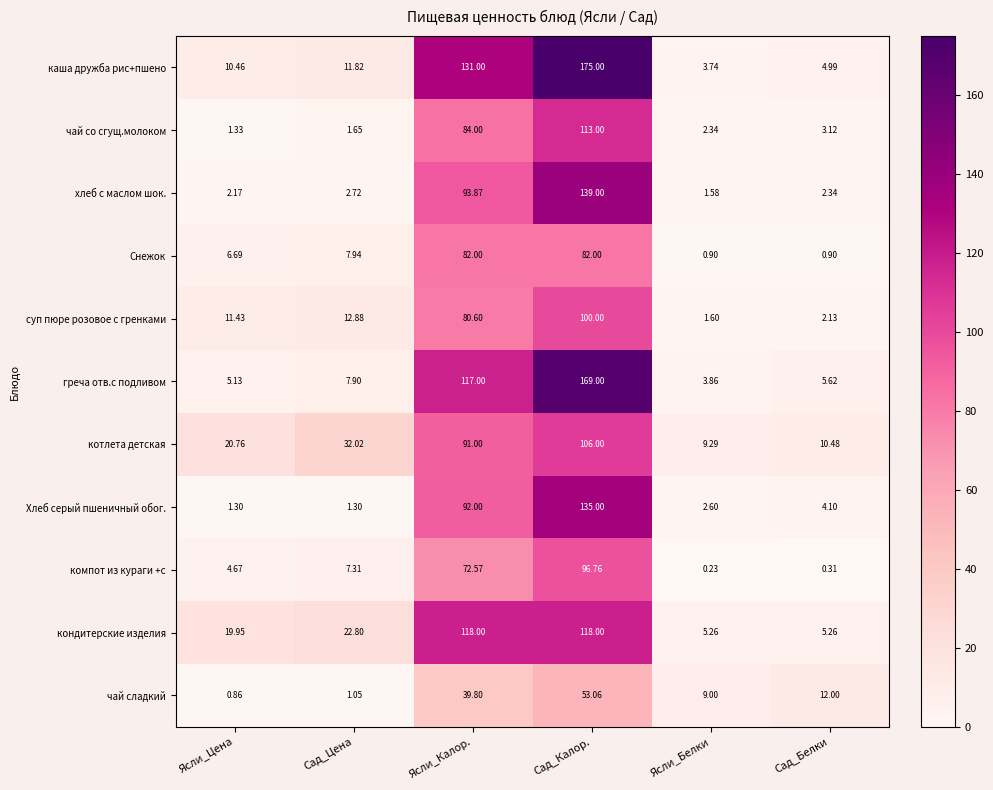

At which category does the chart reach its minimum across all series?

Ясли_Белки